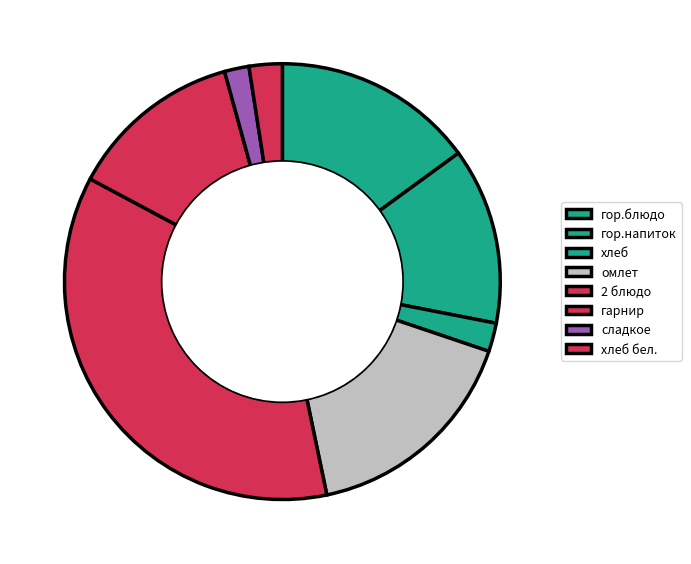

Is there any slice that represents more than half of the pie?

No